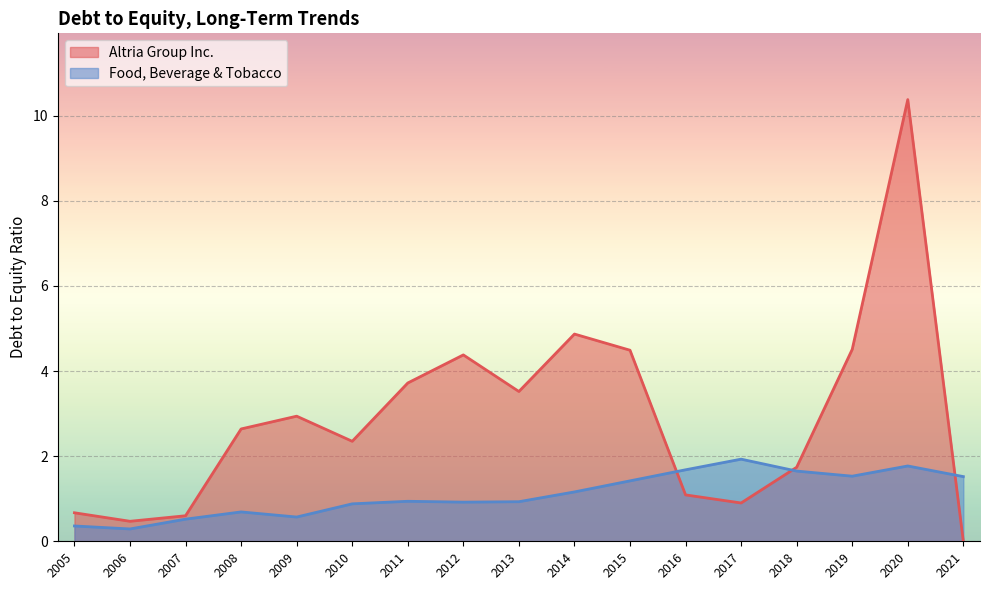

How many interior local valleys does the Altria Group Inc. series have?

4